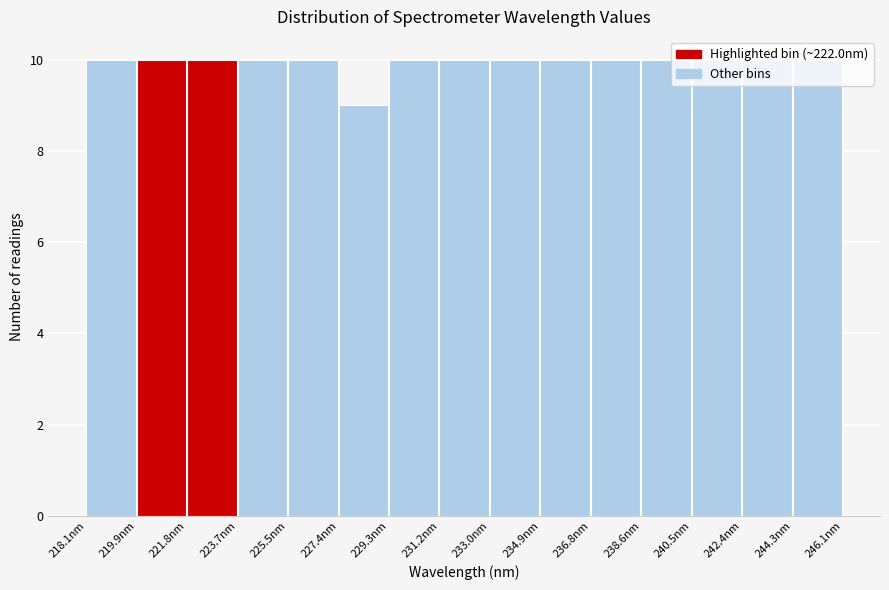

Reading left to right, transcribe this chart: for each bar, give the range it covers on the x-axis and its height. Neither the bar edges nor the heights are printed on the chart, so give them approximately, as read against the axes.

218.0 to 220.0: 10
220.0 to 221.8: 10
221.8 to 223.6: 10
223.6 to 225.6: 10
225.6 to 227.4: 10
227.4 to 229.2: 9
229.2 to 231.2: 10
231.2 to 233.0: 10
233.0 to 235.0: 10
235.0 to 236.8: 10
236.8 to 238.6: 10
238.6 to 240.6: 10
240.6 to 242.4: 10
242.4 to 244.2: 10
244.2 to 246.2: 10